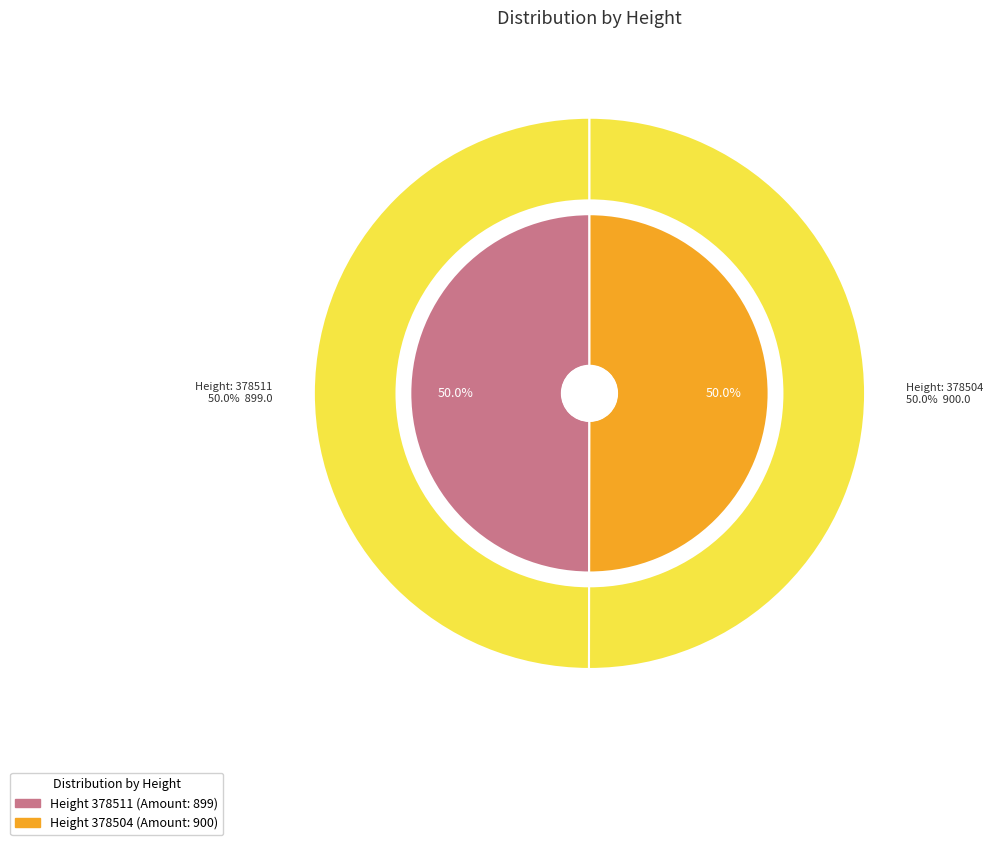

Combined, what portion of the pie is 378511 and 378504?

100.0%